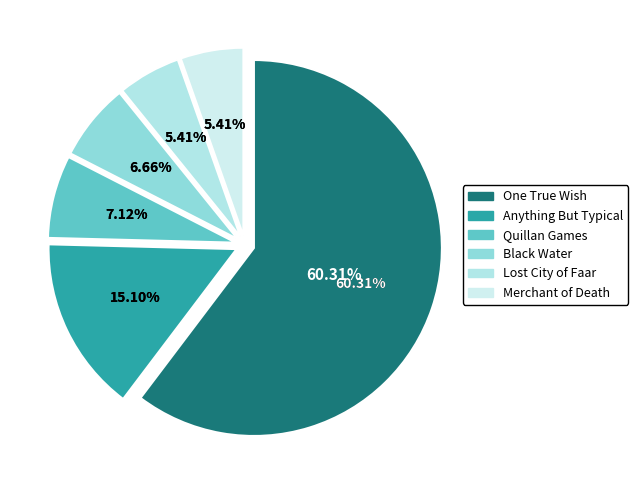

True or false: Quillan Games accounts for 7% of the total.

True